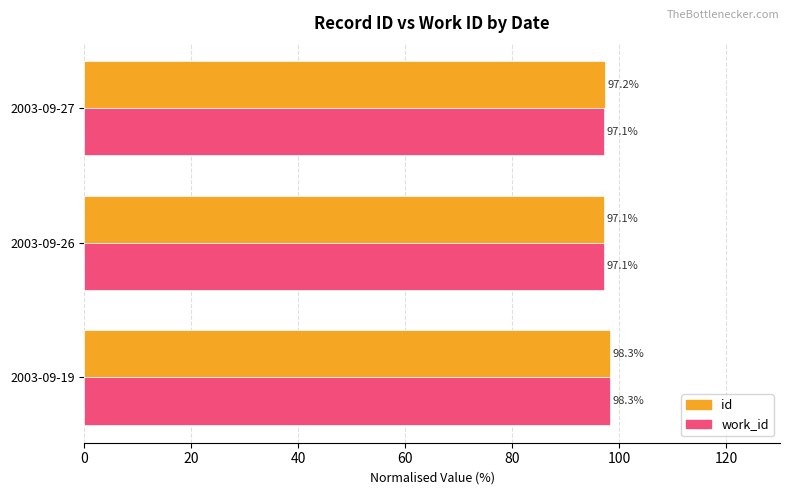

What is the maximum value for work_id?

98.3